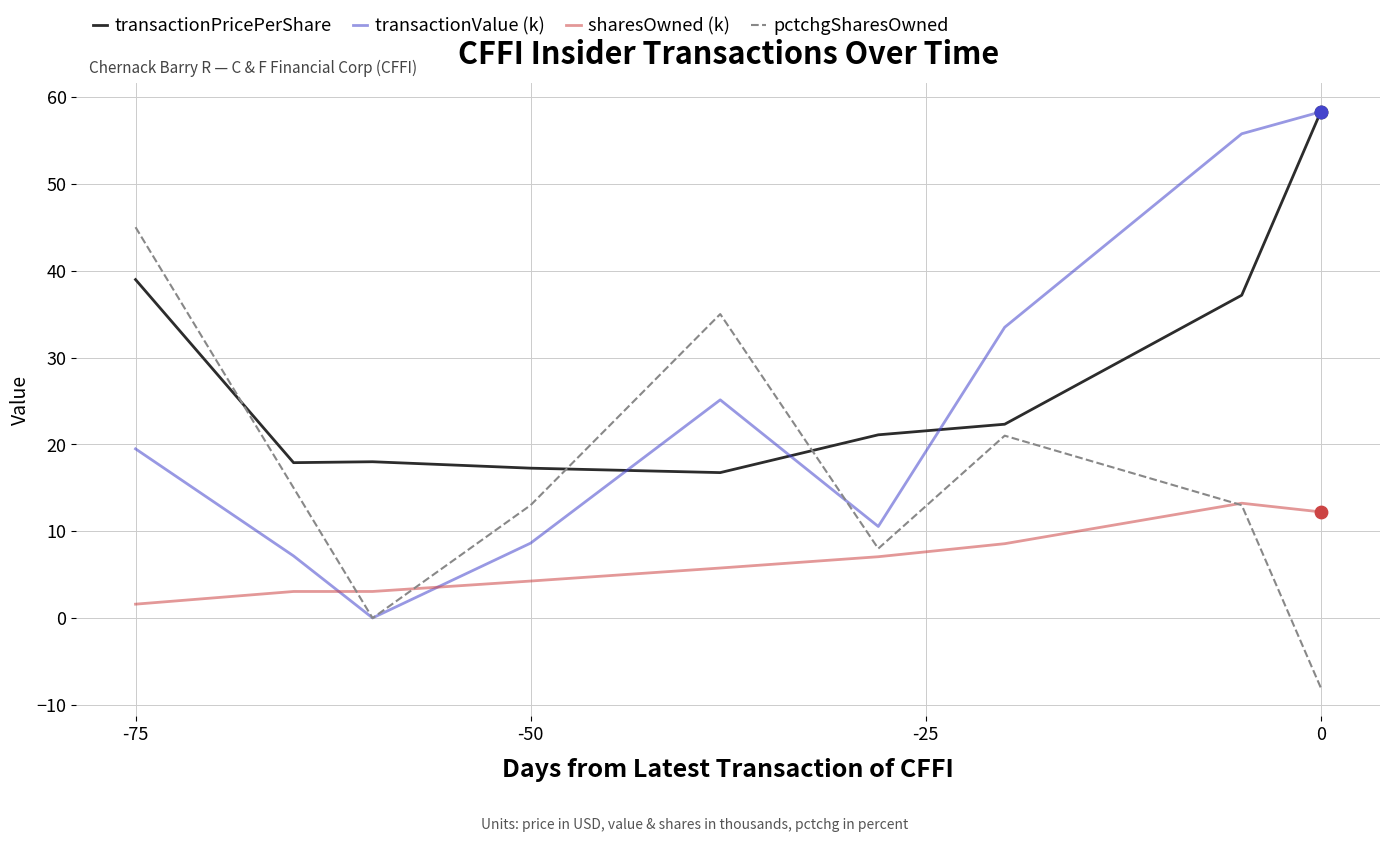

At how many categories does at least one series exceed -1?

9